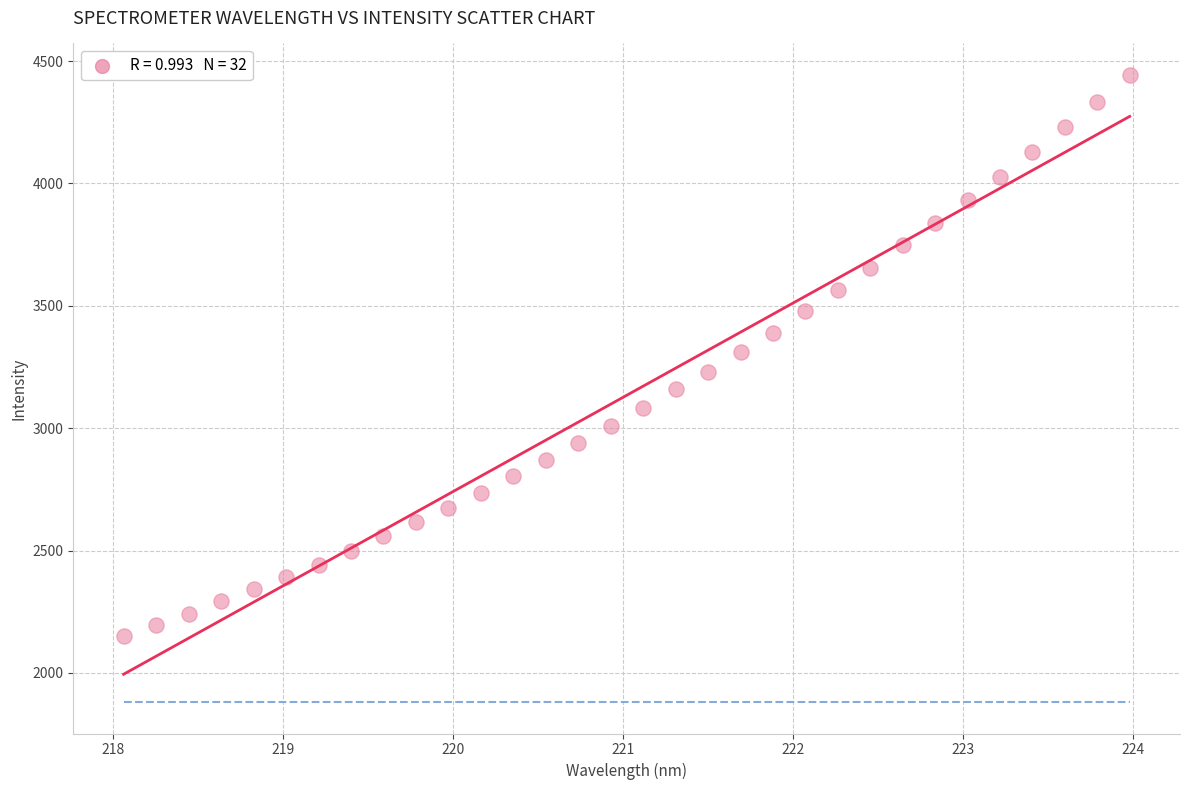

What is the range of X values (max minus min)?

5.9